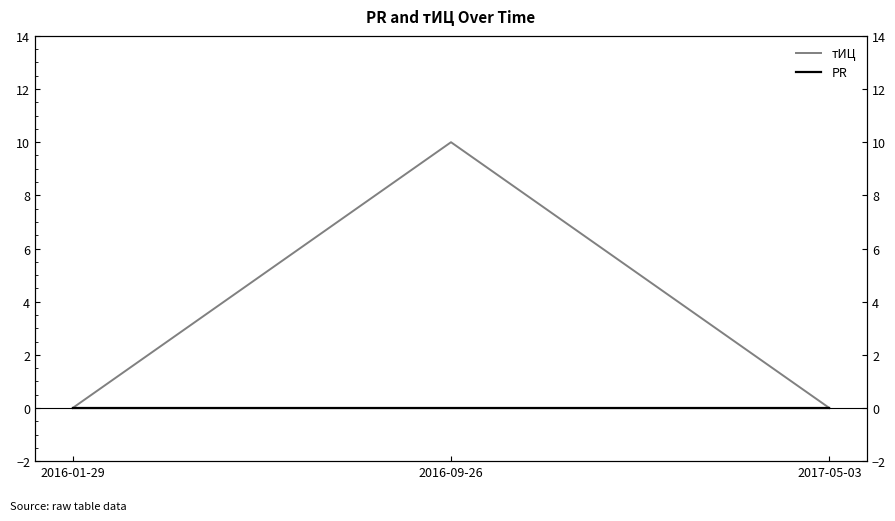

How many lines are shown in the chart?

2